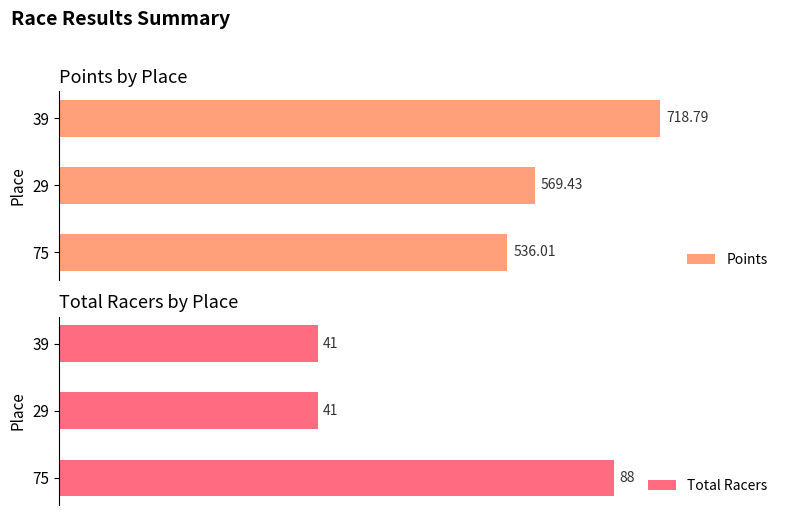

What is the average value of the Total Racers series?

56.7